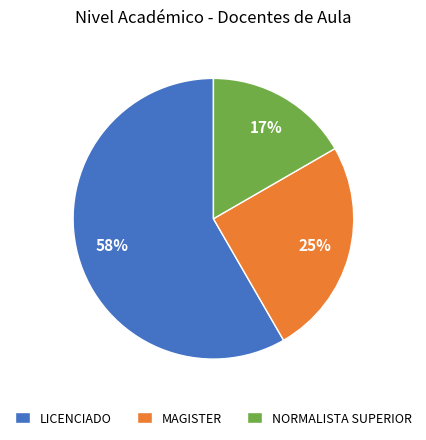

Which category has the smallest portion of the pie?

NORMALISTA SUPERIOR